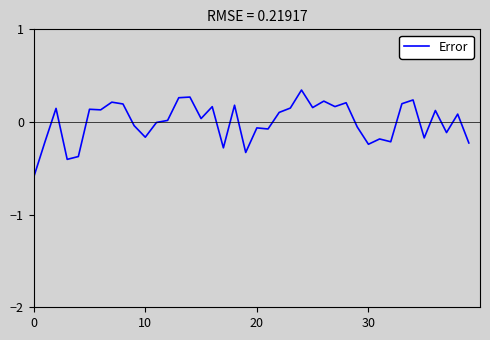

What is the smallest value displayed?

-0.6